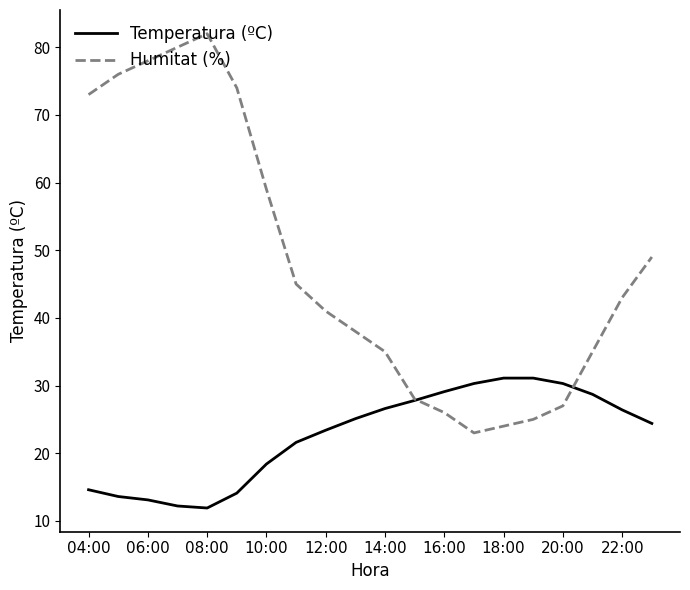

List the series in order of their peak value, highest first.

Humitat (%), Temperatura (ºC)